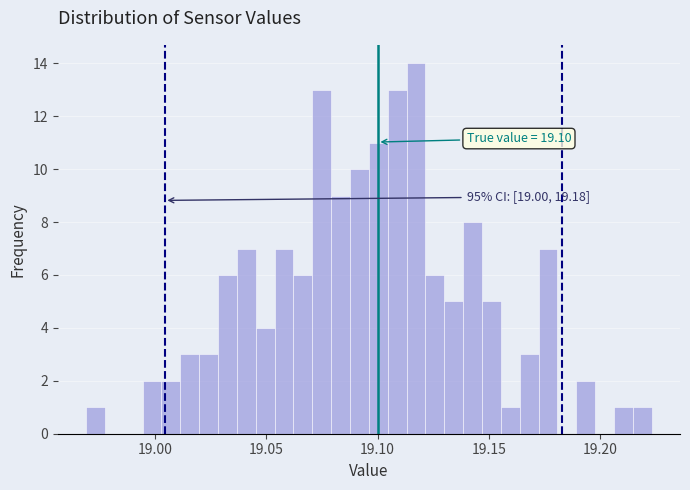

Around what value on the x-axis is the tallest bar? Give the approximate position of its centre, as read against the axis.

19.115